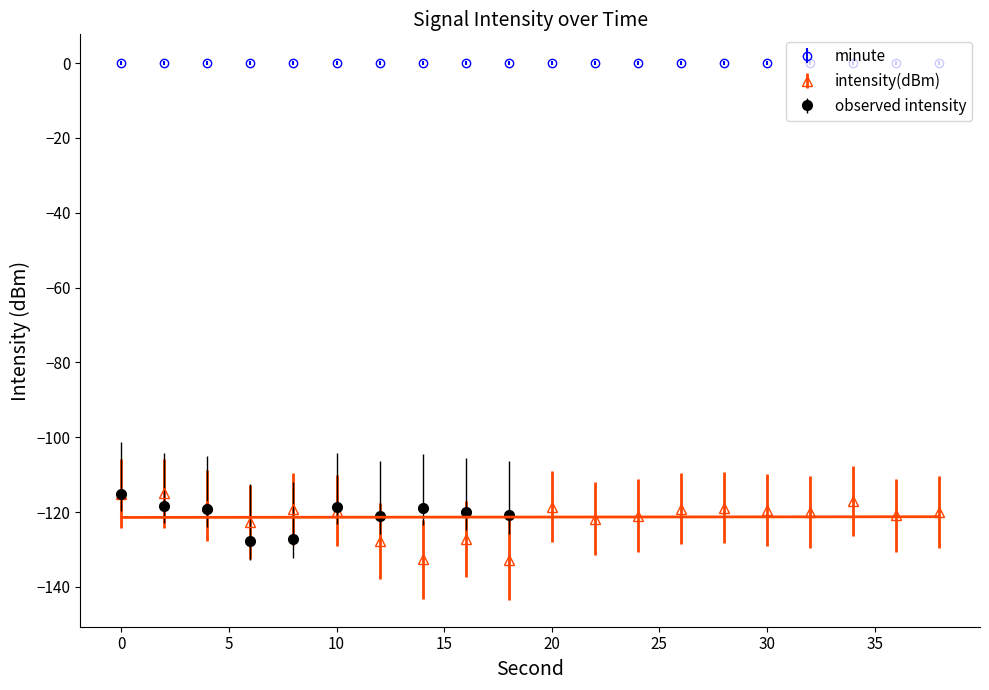

Is it true that the value at 12 is -57.0?

False